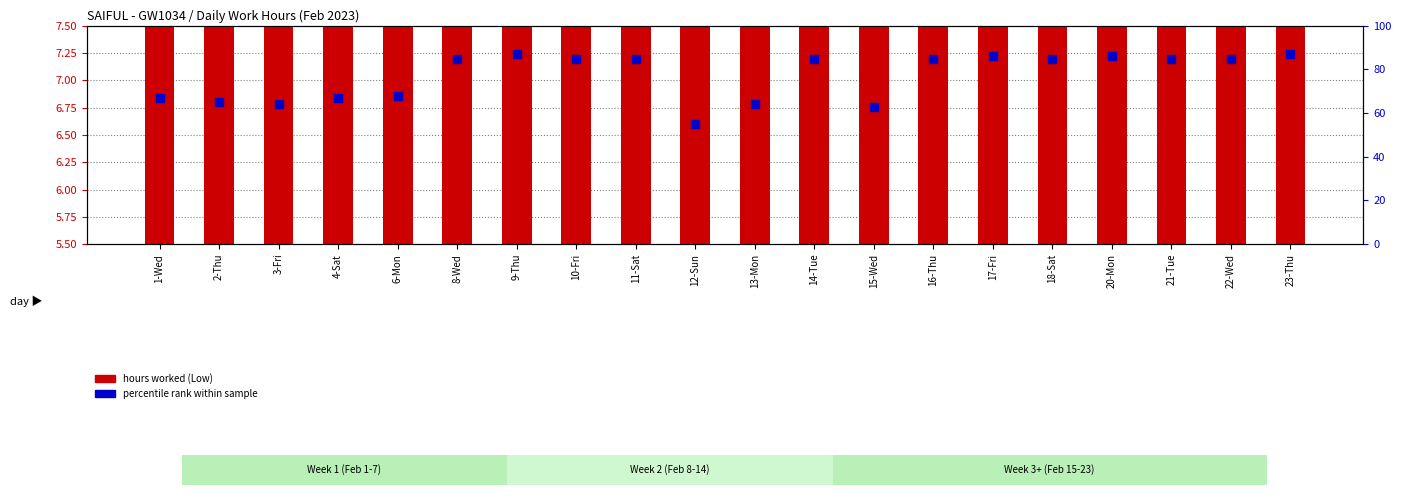

What are all the series names shown in the legend?

hours worked, percentile rank